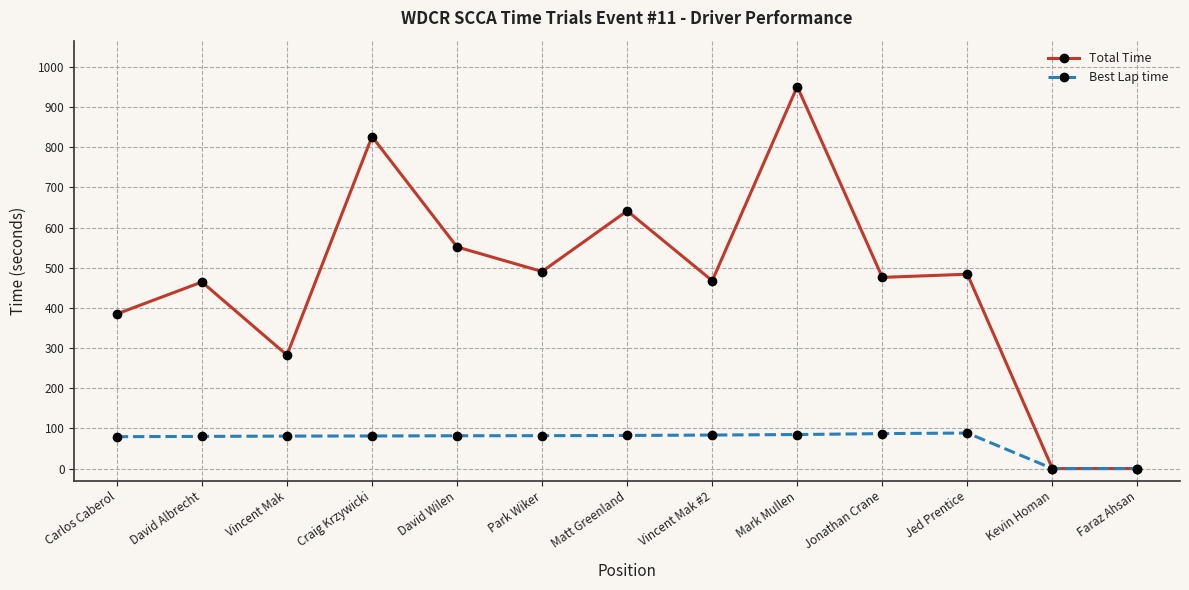

What is the total value across all series at Vincent Mak #2?

551.1